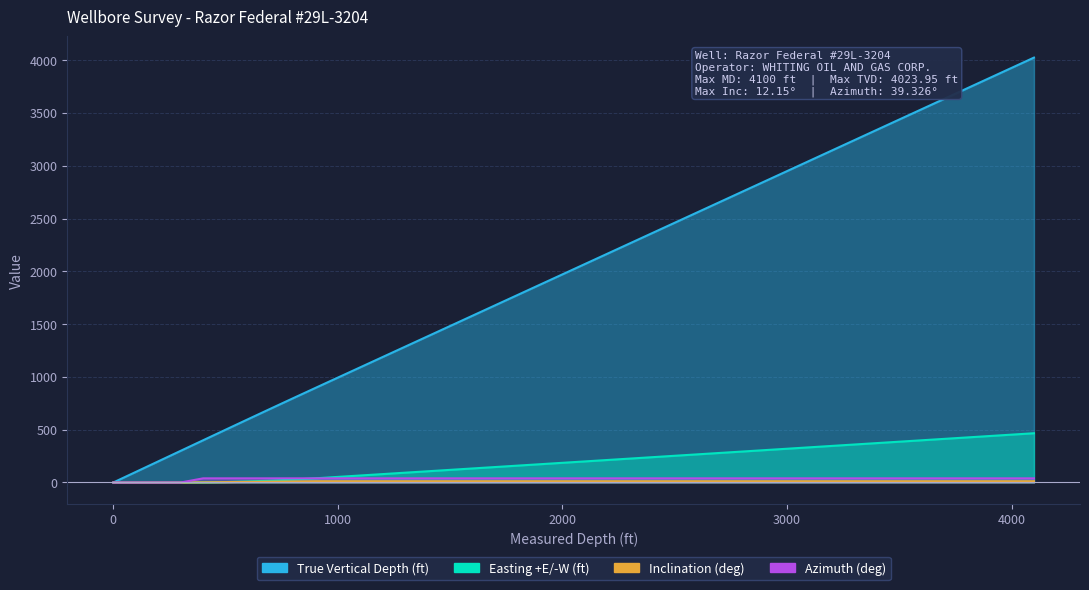

What is the label of the 34th point from the left?

3500